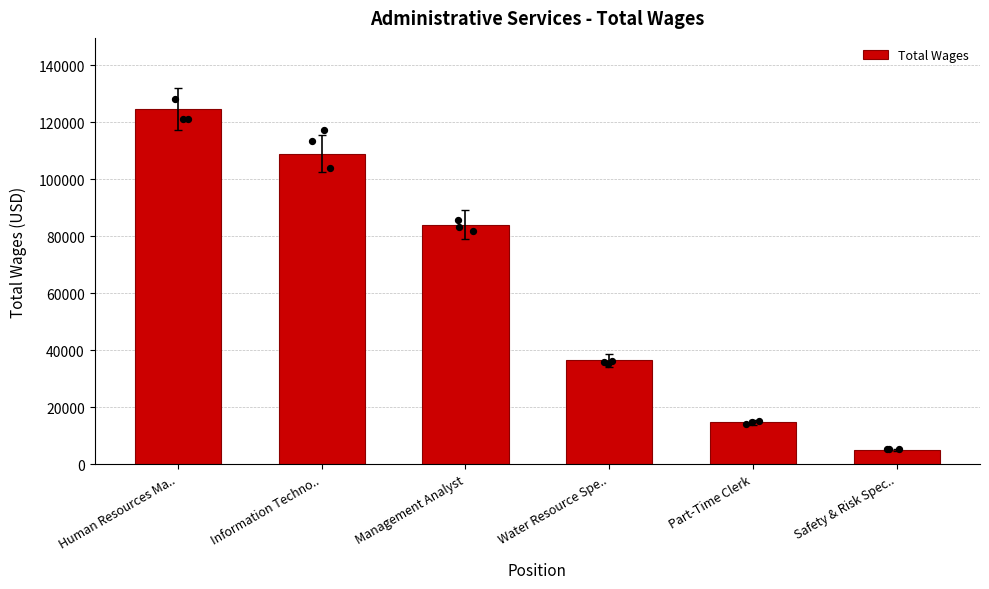

What is the ratio of the value at Human Resources Ma.. to the value at Information Techno..?

1.1